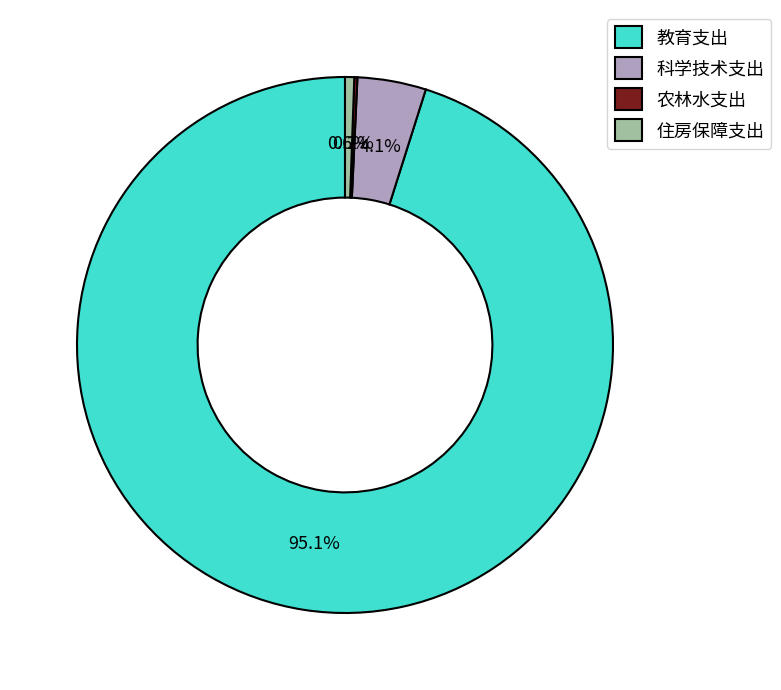

What is the largest slice in the pie chart?

教育支出